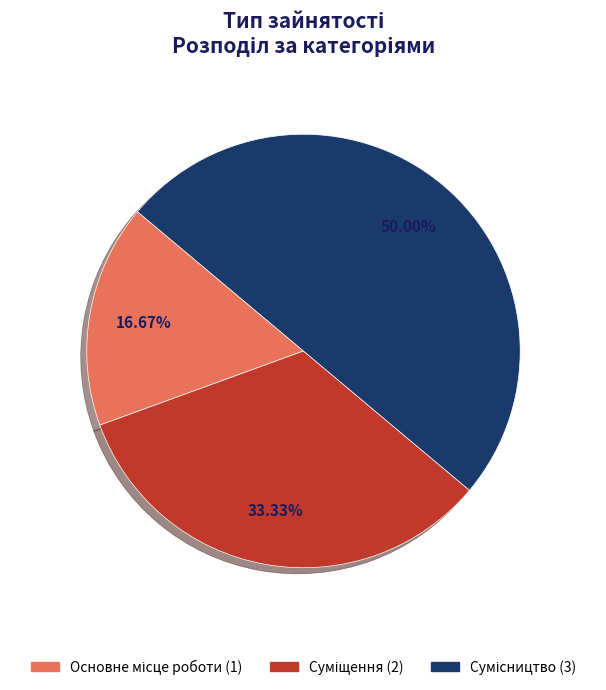

To the nearest percent, what portion does Основне місце роботи represent?

17%